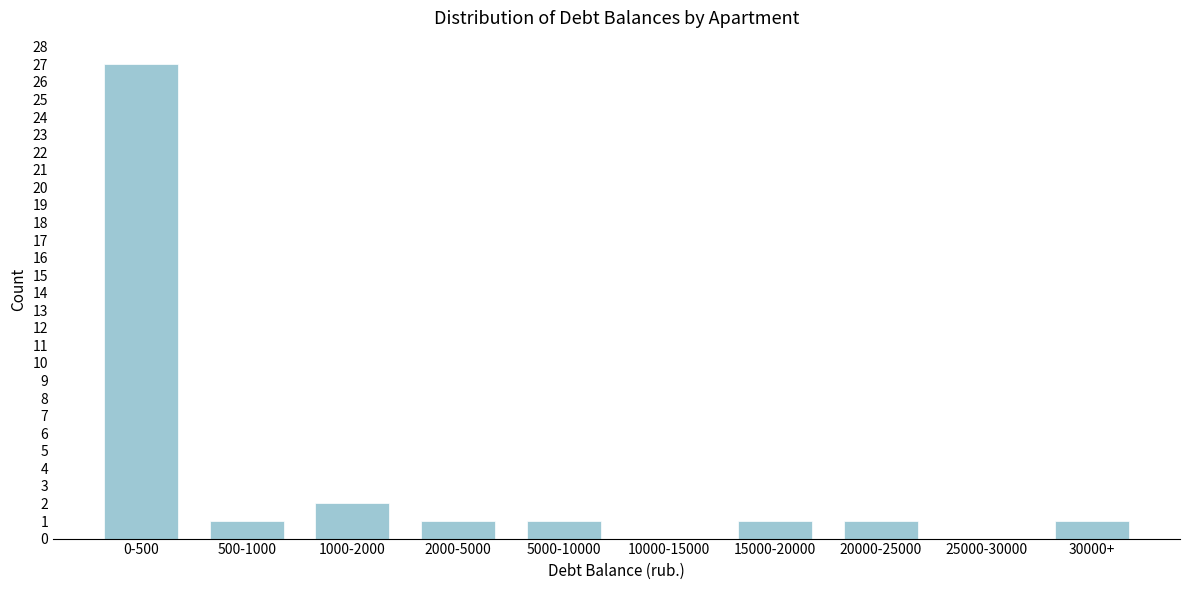

Reading left to right, transcribe all the data shown in this chart.

0-500=27	500-1000=1	1000-2000=2	2000-5000=1	5000-10000=1	10000-15000=0	15000-20000=1	20000-25000=1	25000-30000=0	30000+=1